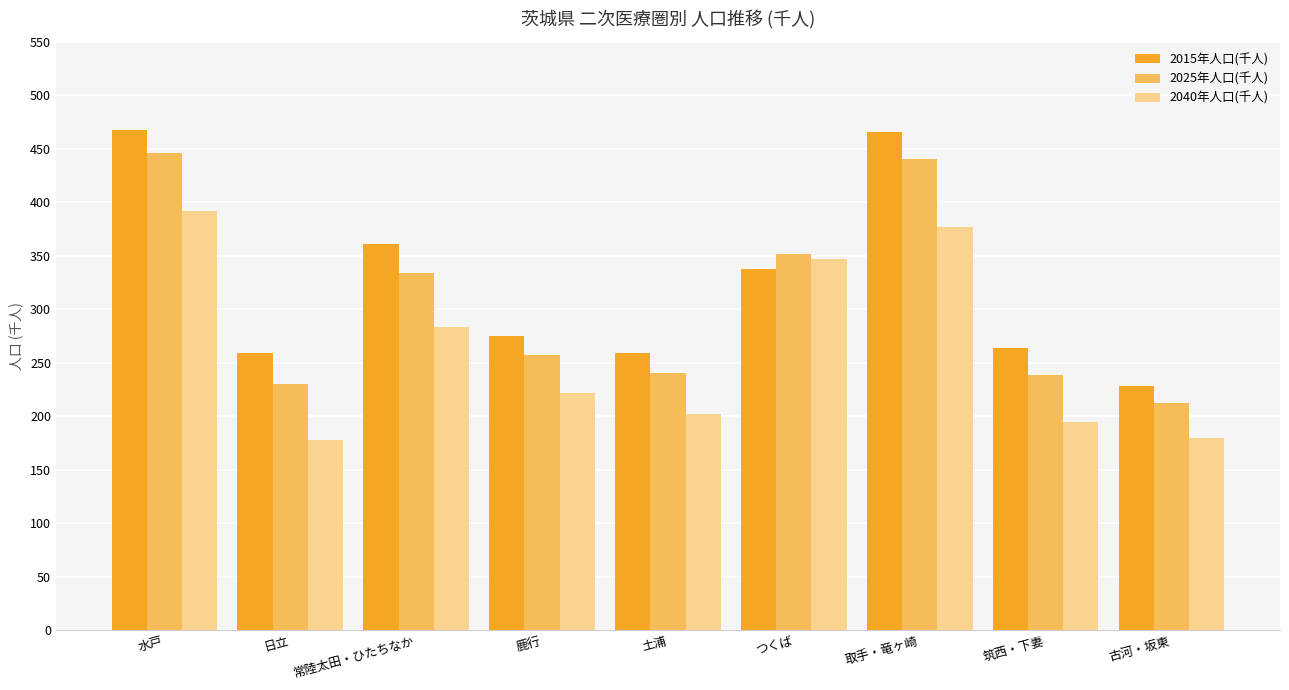

Rank the series by their average value, from lowest to highest.

2040年人口(千人), 2025年人口(千人), 2015年人口(千人)